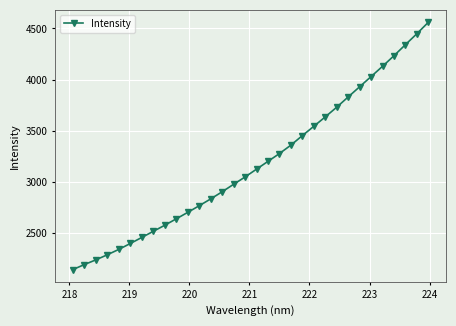

What is the value of the 23rd point from the left?

3636.5